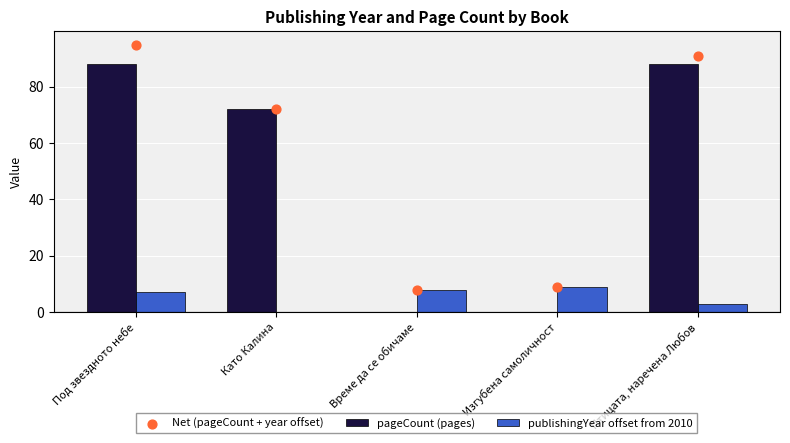

What are all the series names shown in the legend?

pageCount (pages), publishingYear offset from 2010, Net (pageCount + year offset)